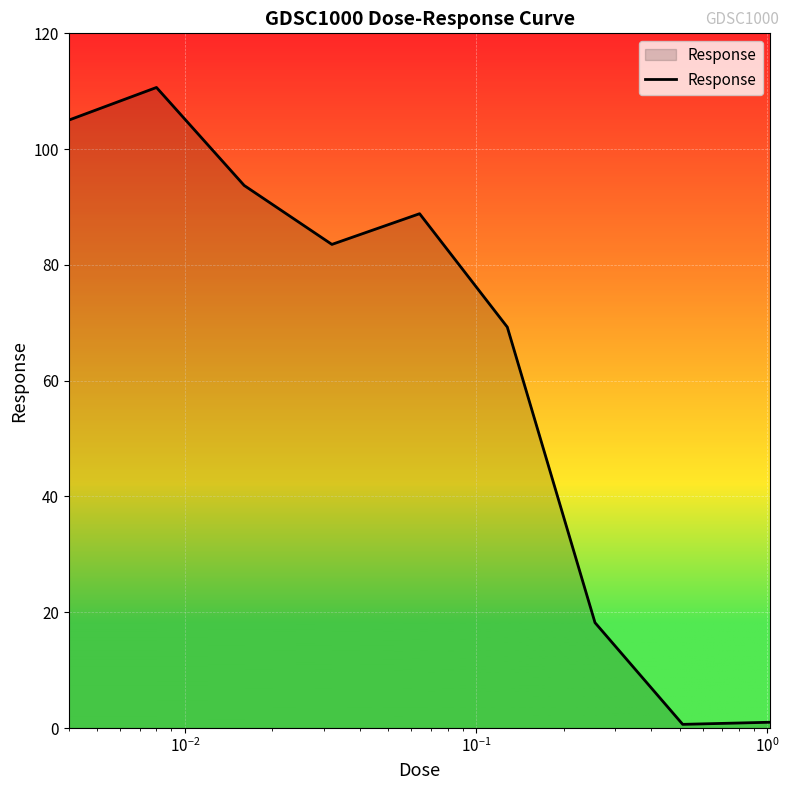

What is the sum of all values?

570.9